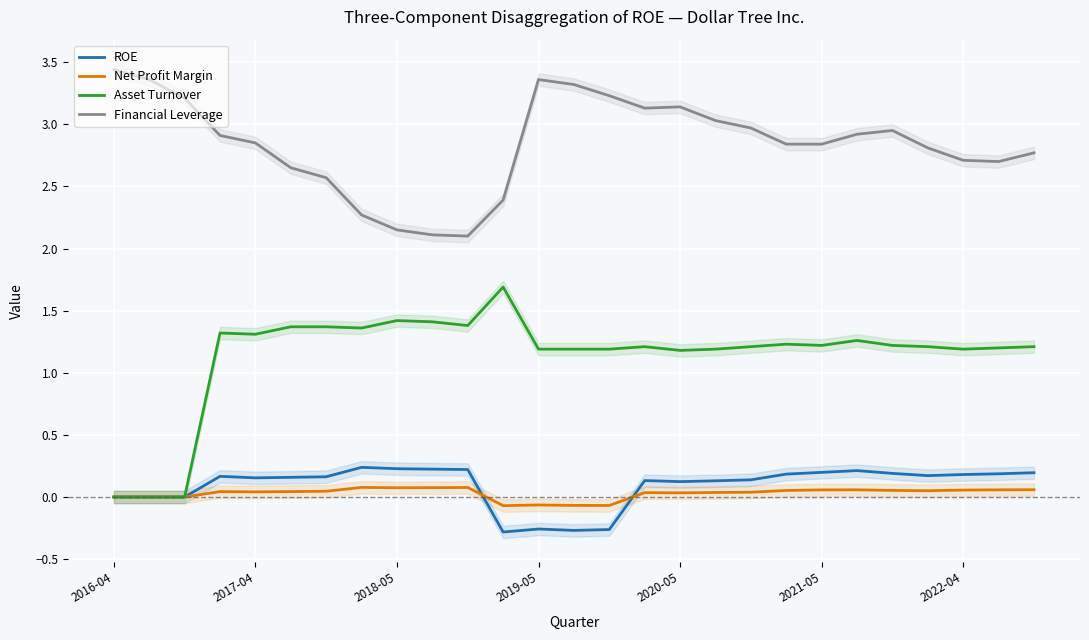

True or false: Financial Leverage and ROE intersect in this chart.

False